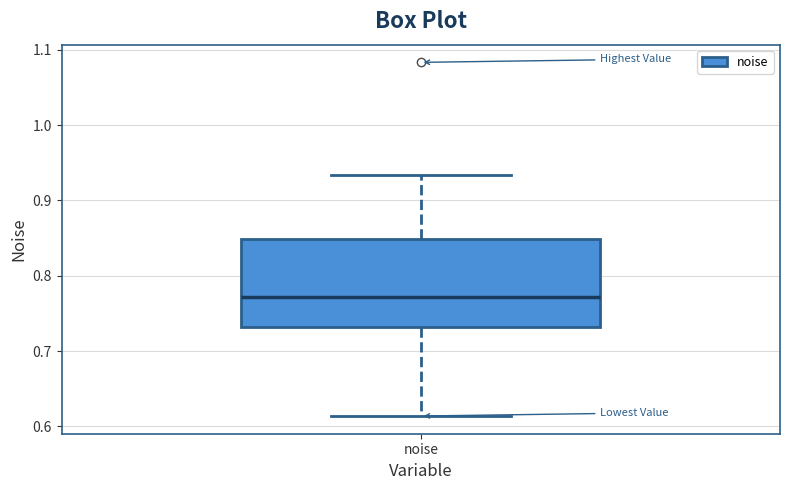

Read this box plot against the y-axis: the position of the median line, the range covered by the box, and the ends of both whiskers. The values are not printed on the chart, so give them approximately, as read against the axis.

median 0.77, box 0.73 to 0.85, whiskers 0.61 to 0.93